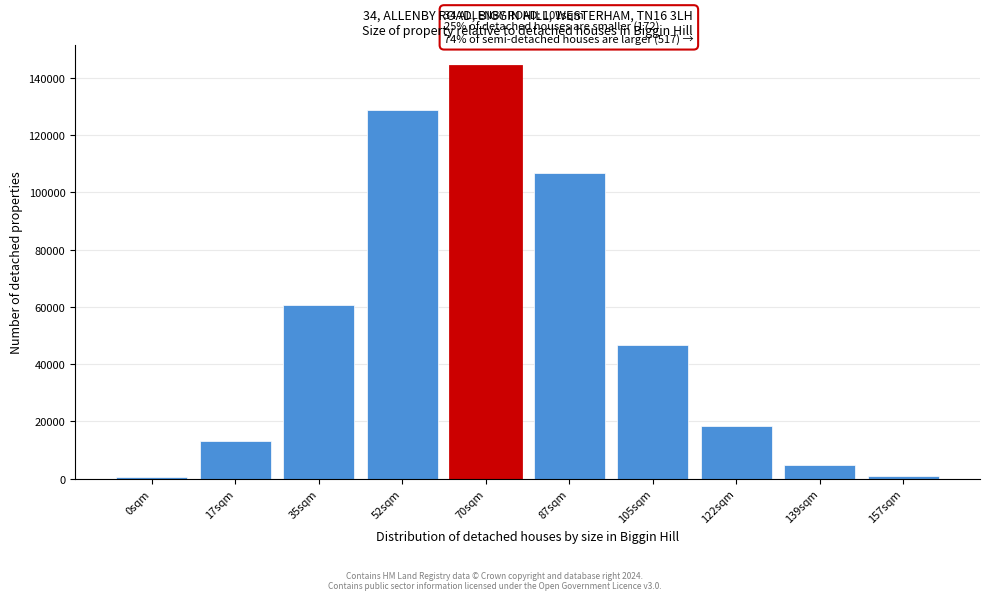

At which category does the chart reach its peak across all series?

70sqm